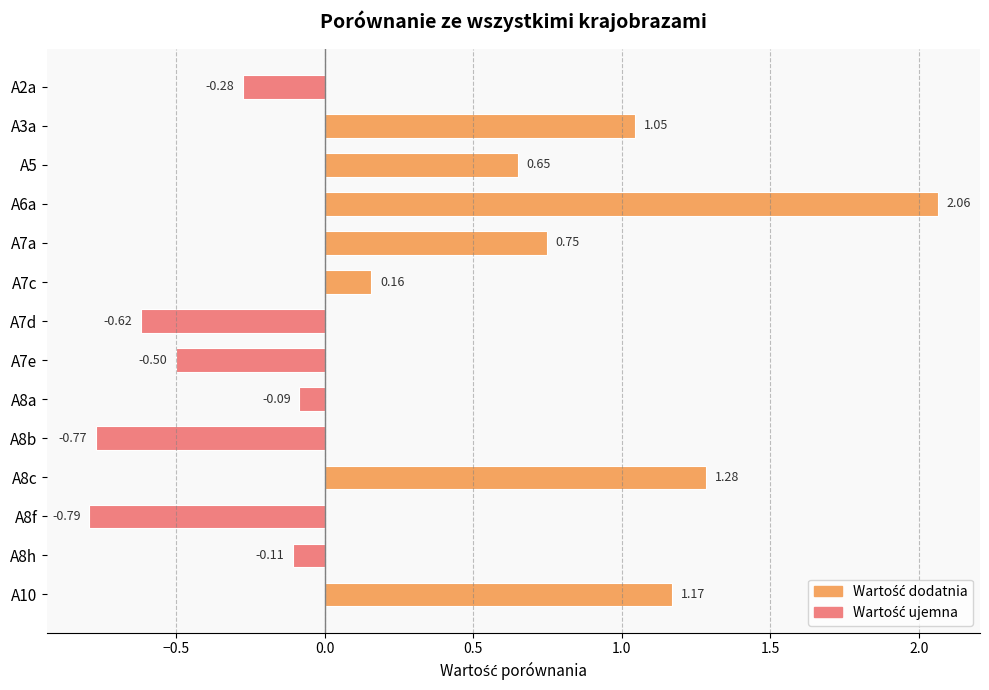

What is the change in value from A6a to A7c?

-1.9